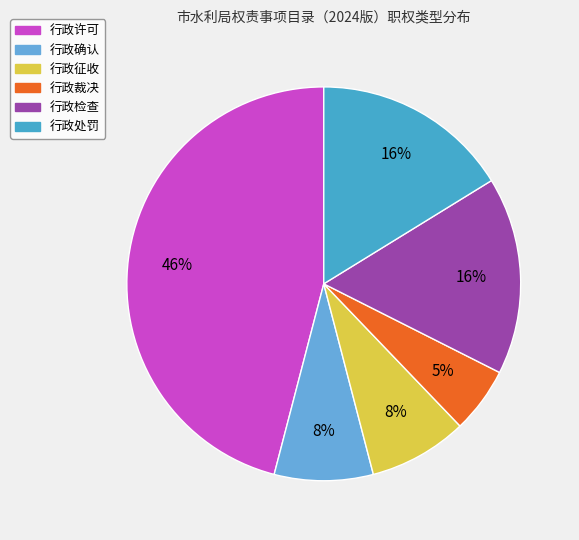

Which has a higher value, 行政确认 or 行政裁决?

行政确认